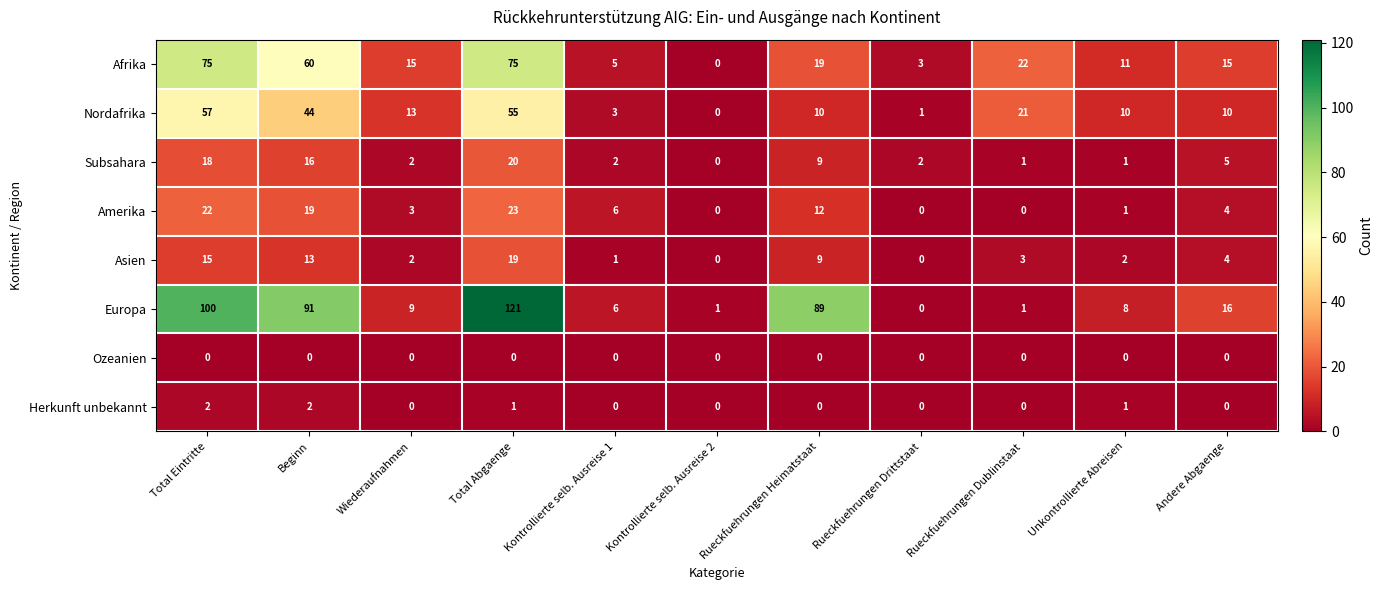

What is the difference between the maximum and minimum values in the Nordafrika series?

57